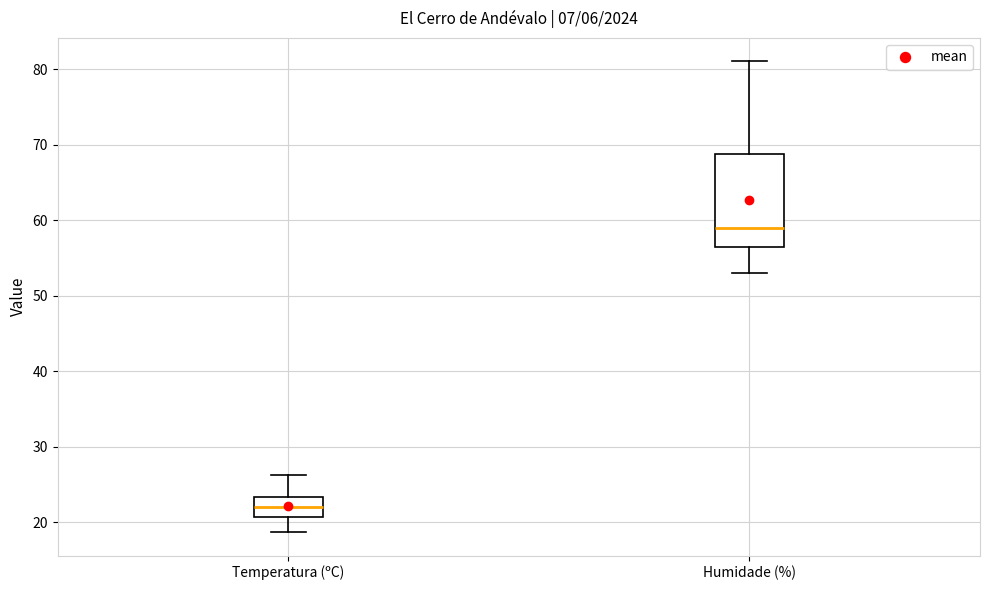

Which box has the highest median line?

Humidade (%)